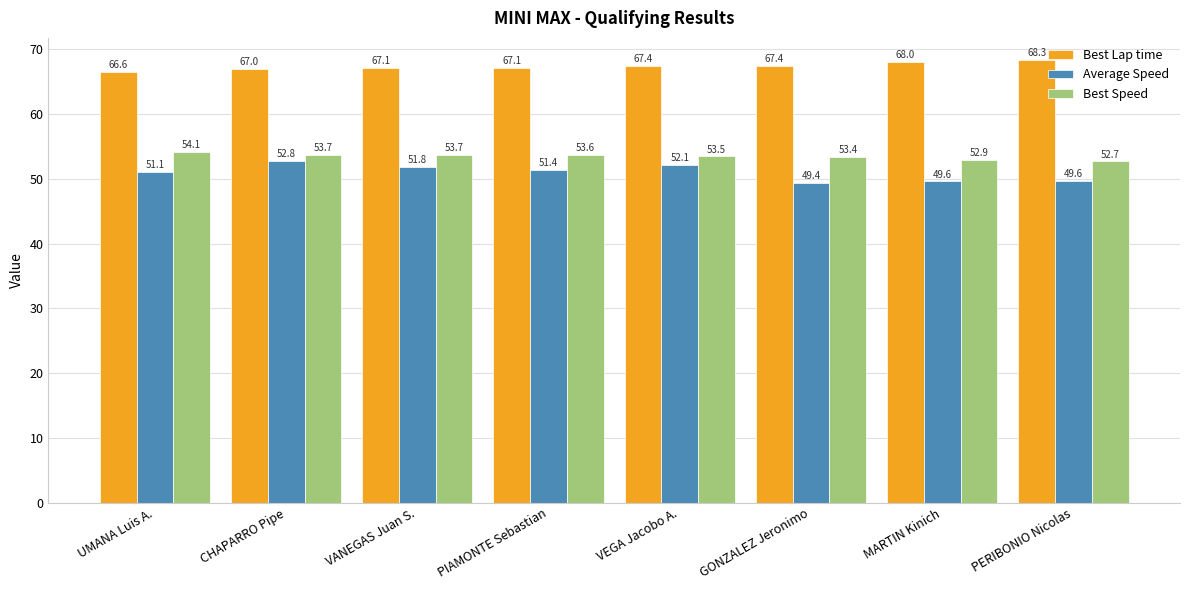

Between VEGA Jacobo A. and MARTIN Kinich, which series saw the biggest shift?

Average Speed